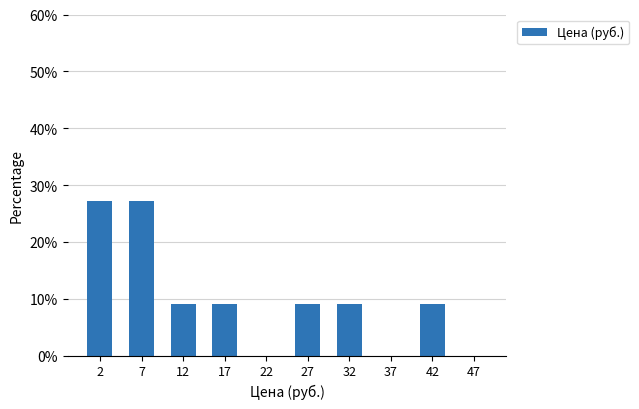

Reading left to right, transcribe this chart: for each bar, give the range it covers on the x-axis and its height. The values are not printed on the chart, so give them approximately, as read against the axis.

0 to 5: 27
5 to 10: 27
10 to 15: 9
15 to 20: 9
20 to 25: 0
25 to 30: 9
30 to 35: 9
35 to 40: 0
40 to 45: 9
45 to 50: 0